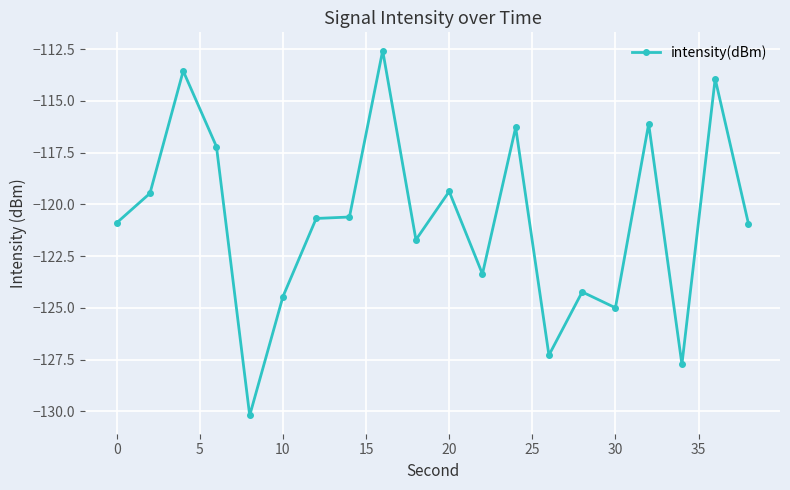

True or false: there are more than 2 points higher than both neighbors.

True